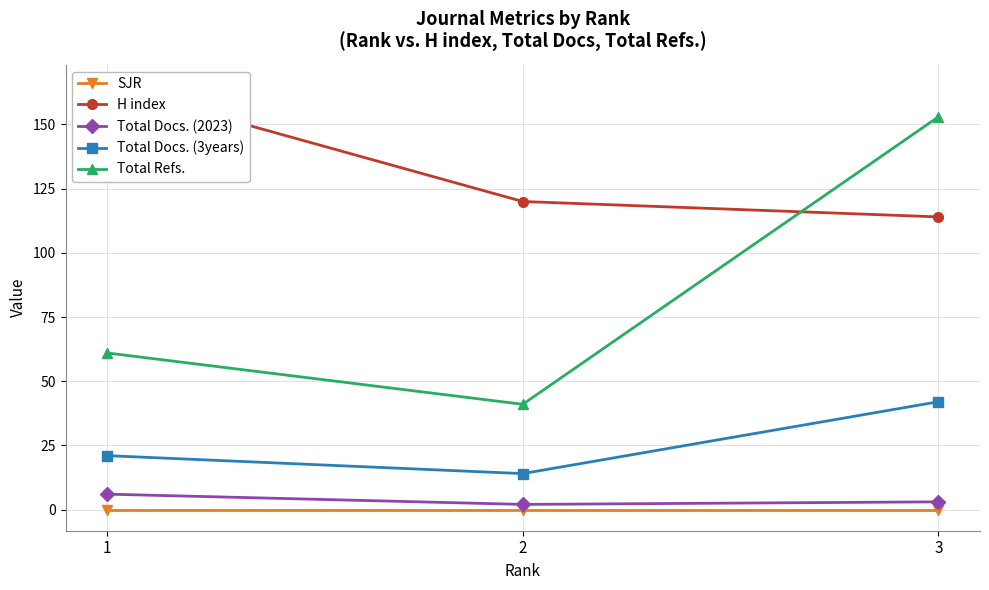

Which series has the largest total across all categories?

H index